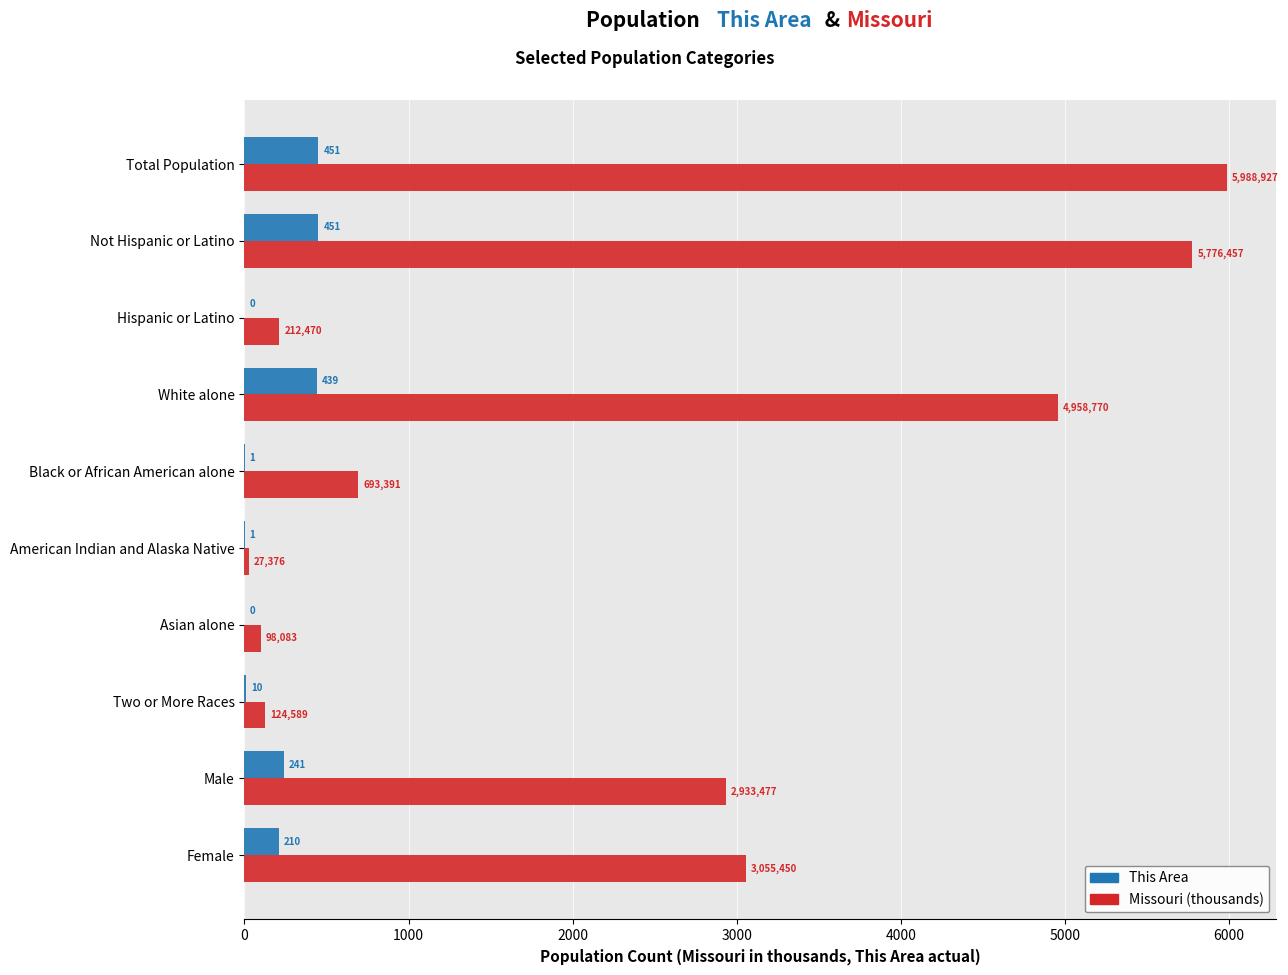

How many positive values does the This Area series have?

8